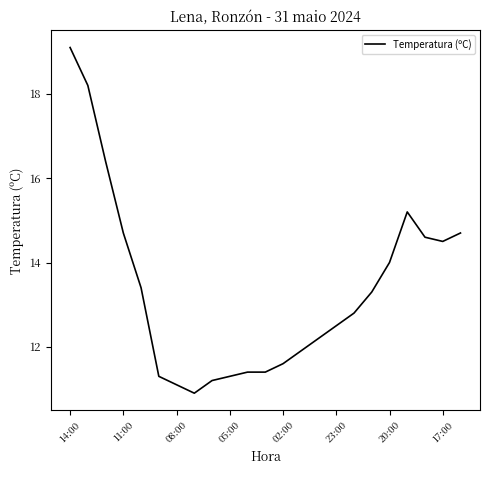

What is the smallest value displayed?

10.9